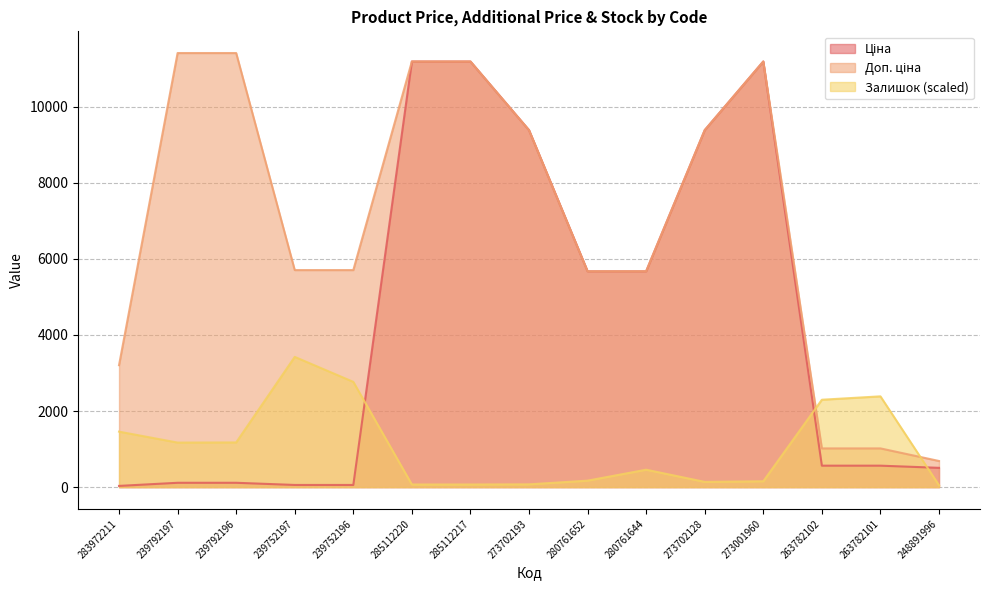

Which series has the widest spread of values?

Ціна